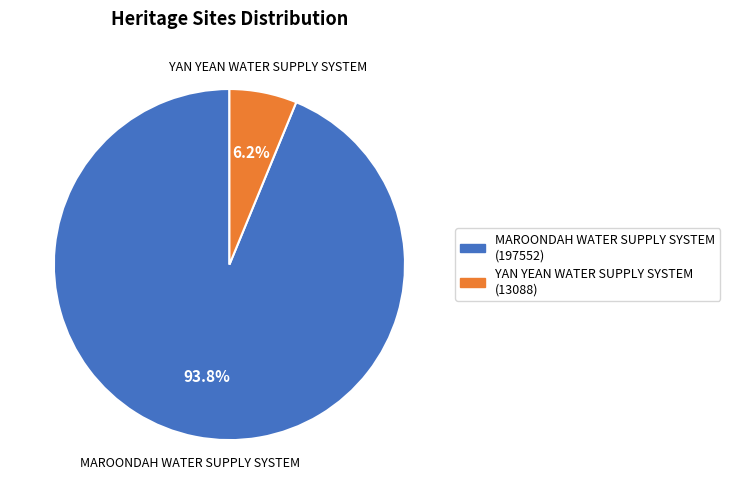

Which has a higher value, YAN YEAN WATER SUPPLY SYSTEM or MAROONDAH WATER SUPPLY SYSTEM?

MAROONDAH WATER SUPPLY SYSTEM